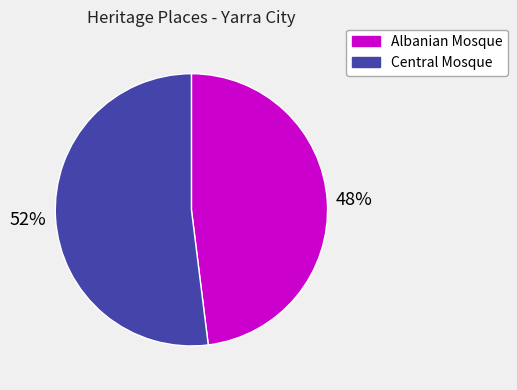

Rank the categories by value from highest to lowest.

Central Mosque, Albanian Mosque